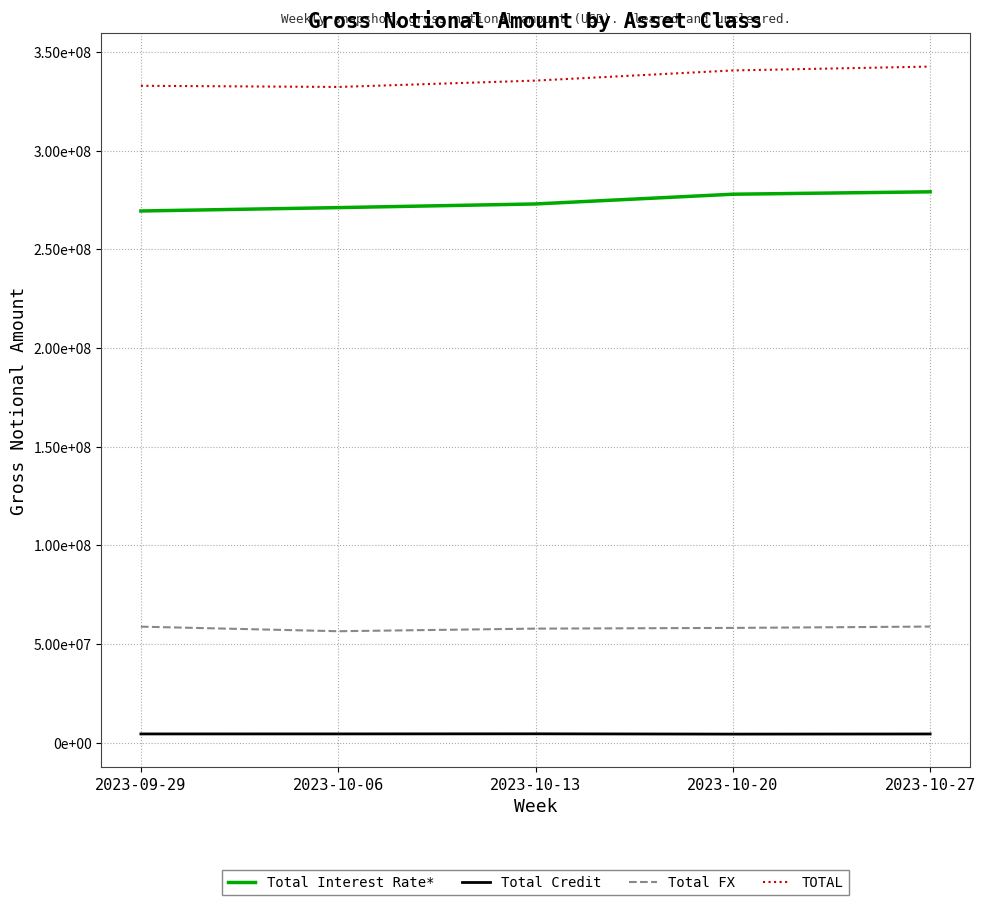

True or false: Total Interest Rate* and TOTAL cross at least once.

False